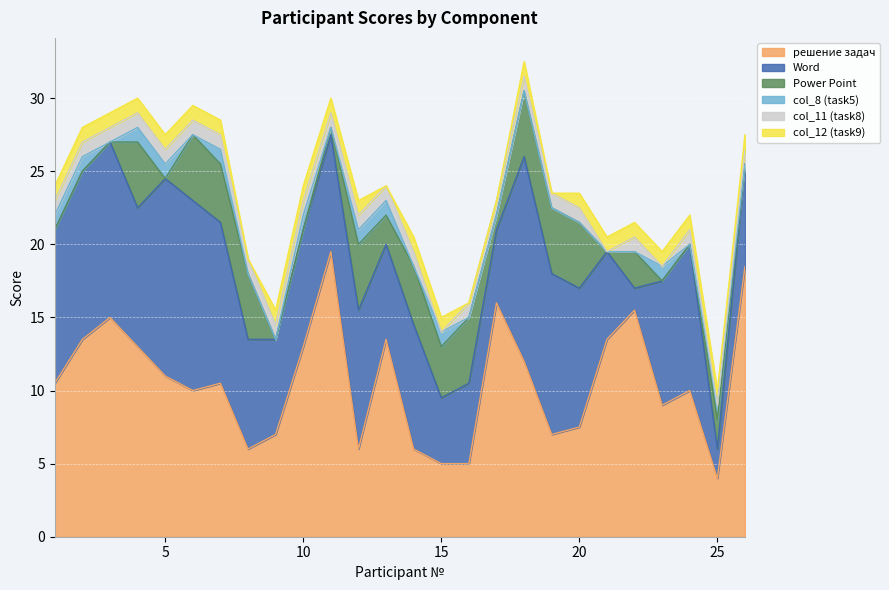

Is it true that col_8 (task5) equals 0.6 at 3?

False